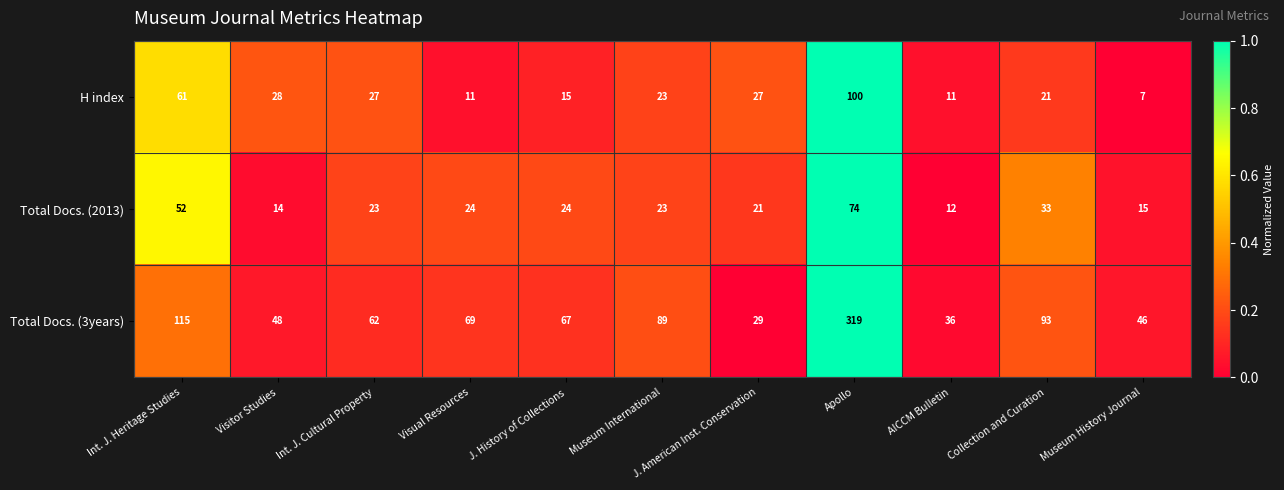

List the series in order of their peak value, highest first.

Total Docs. (3years), H index, Total Docs. (2013)